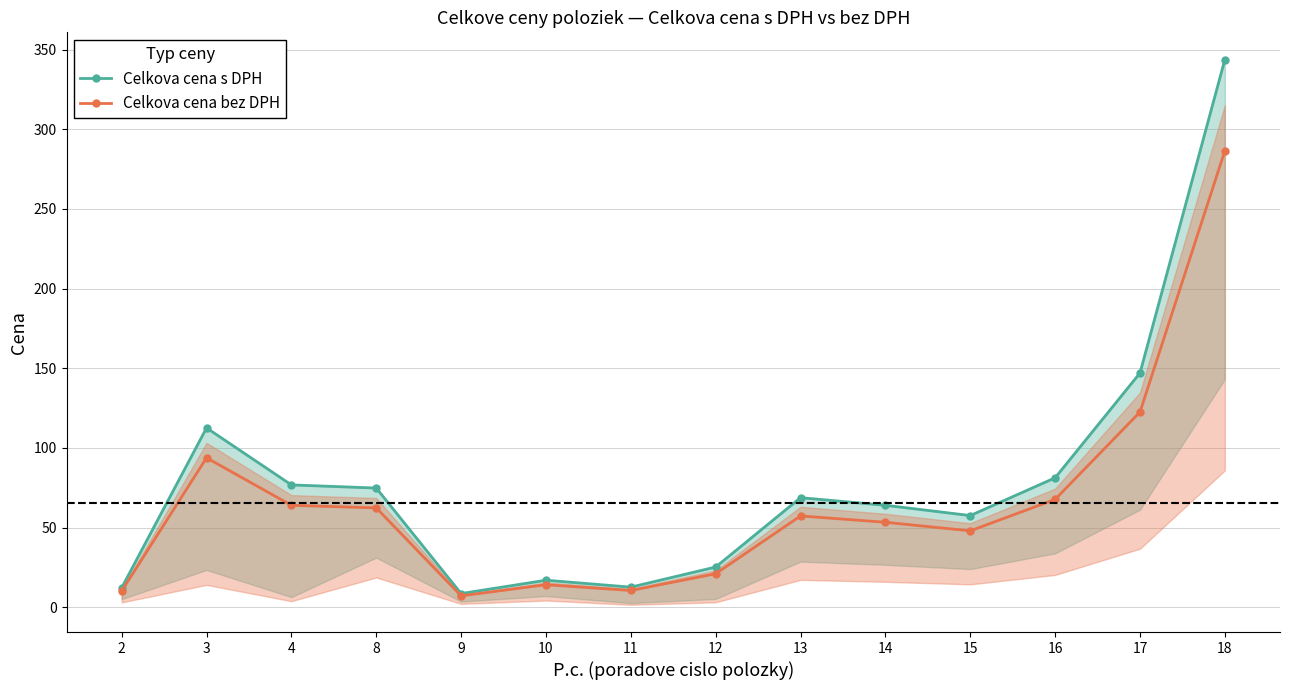

Reading left to right, what are all the values shown in this chart?

Celkova cena s DPH: 12.2	112.6	76.8	74.8	8.6	17.0	12.6	25.3	68.8	64.0	57.6	81.3	147.0	343.7
Celkova cena bez DPH: 10.2	93.8	64.0	62.4	7.2	14.2	10.5	21.1	57.3	53.4	48.0	67.7	122.5	286.4